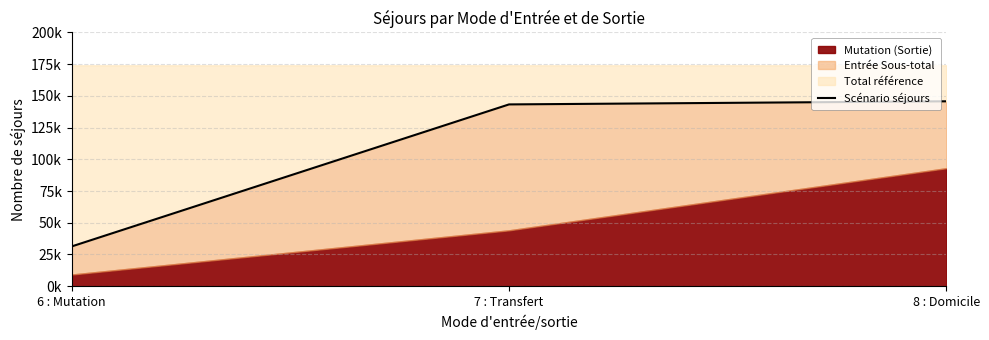

Which category has the highest value across all series?

8 : Domicile